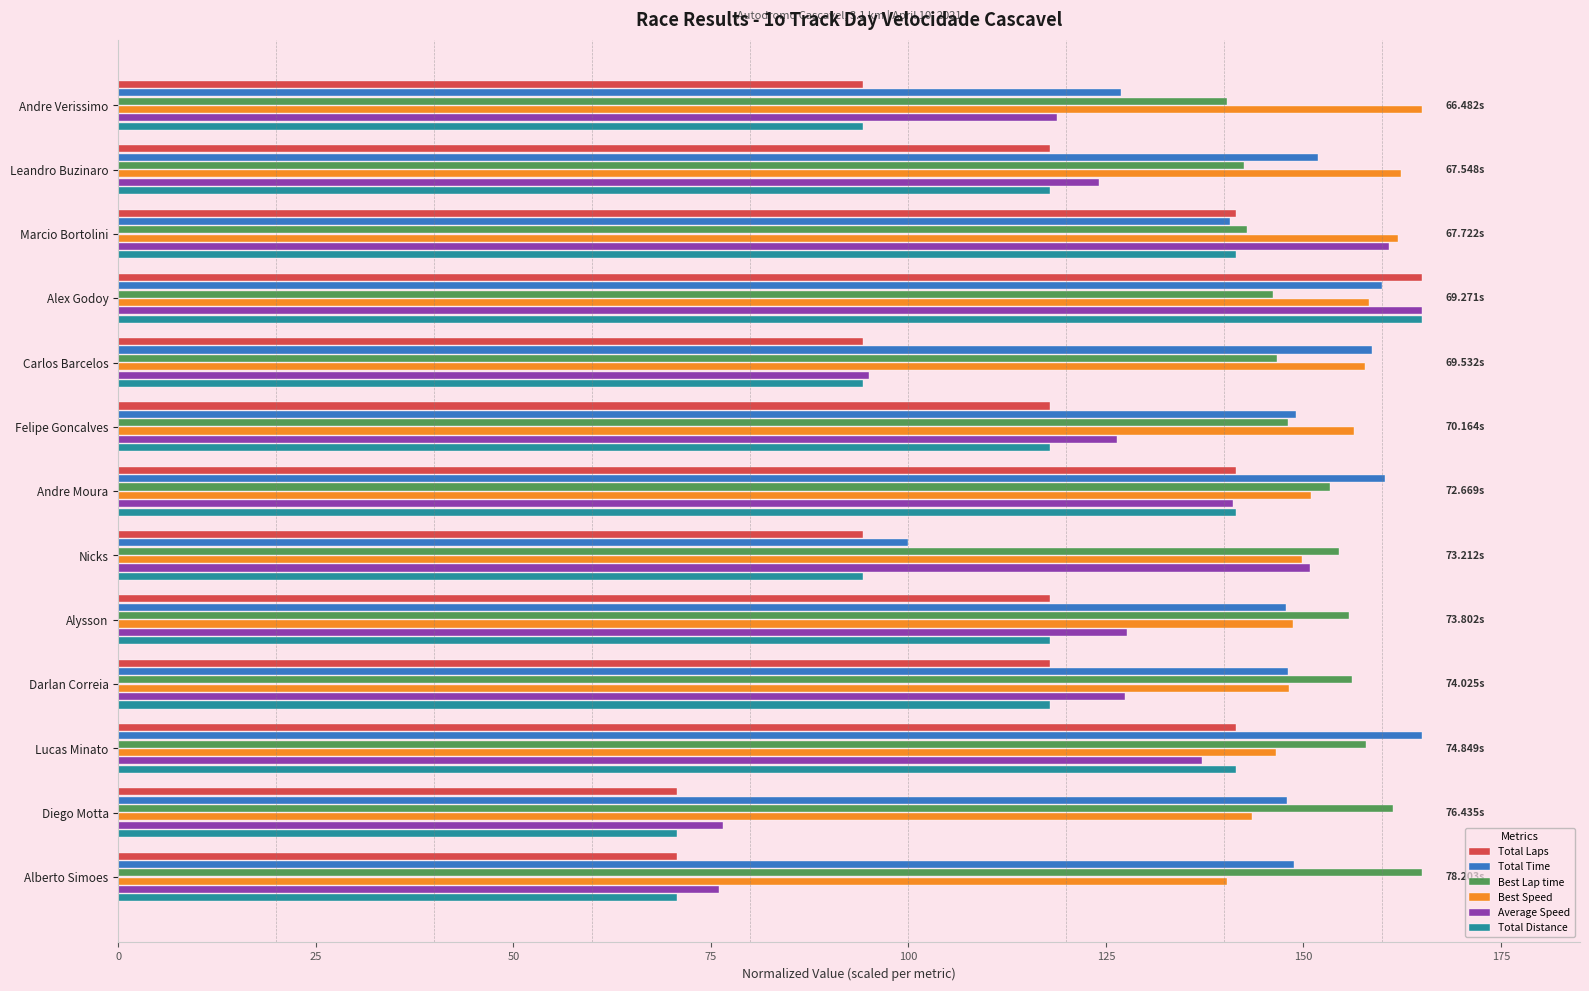

Count the number of data series in this chart.

6